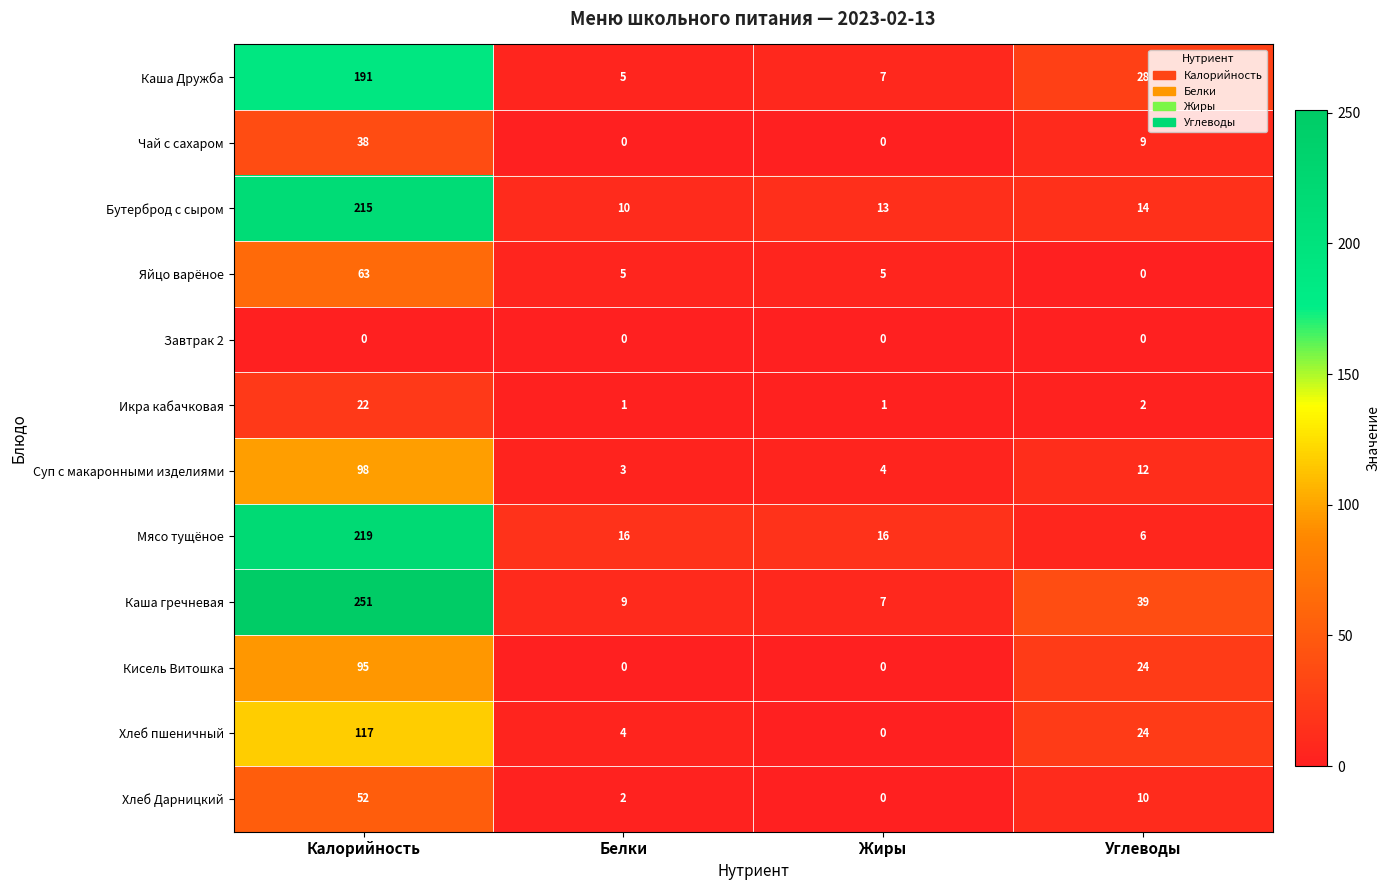

What is the difference between the second highest and second lowest values in the Хлеб пшеничный series?

20